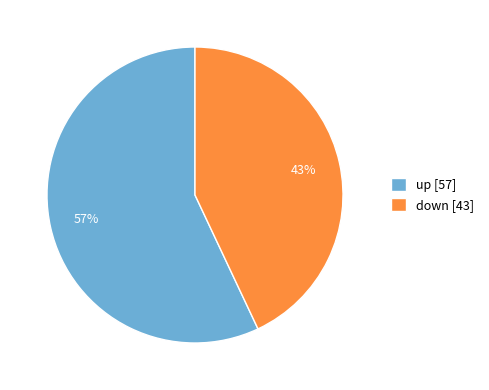

To the nearest percent, what is the average slice percentage?

50%